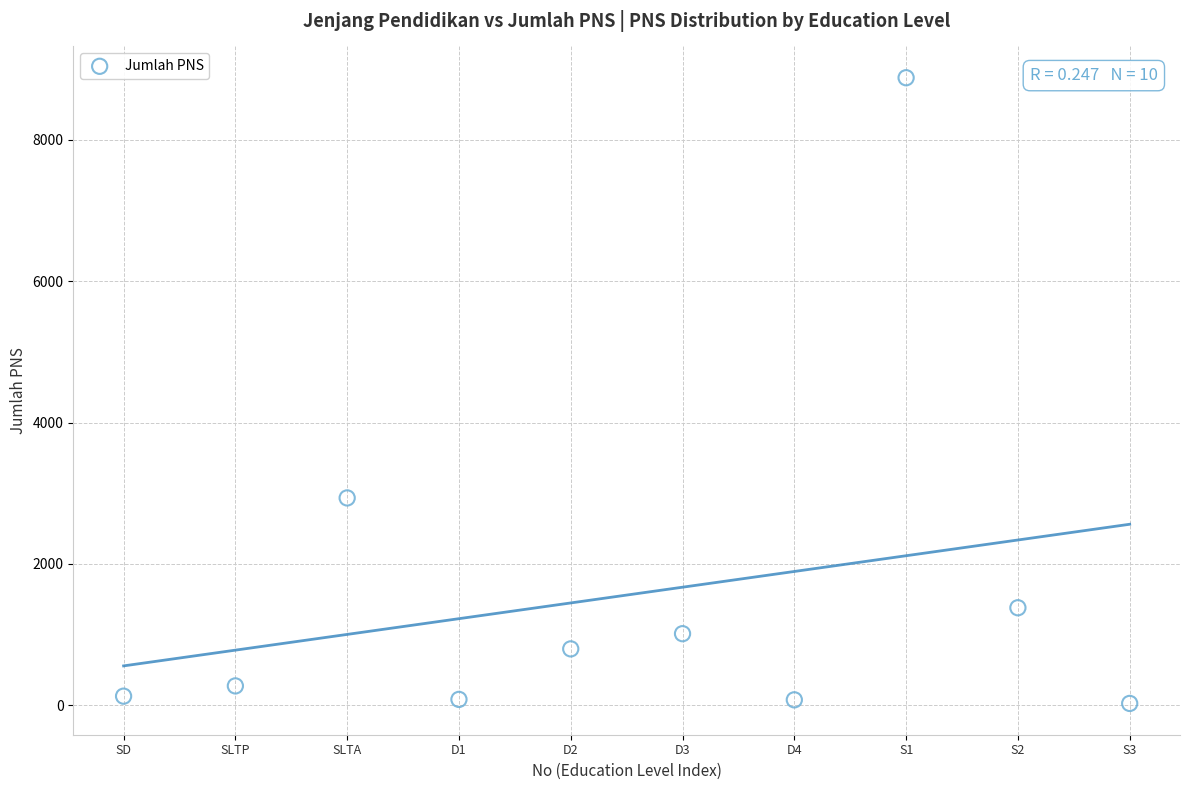

What is the range of X values (max minus min)?

9